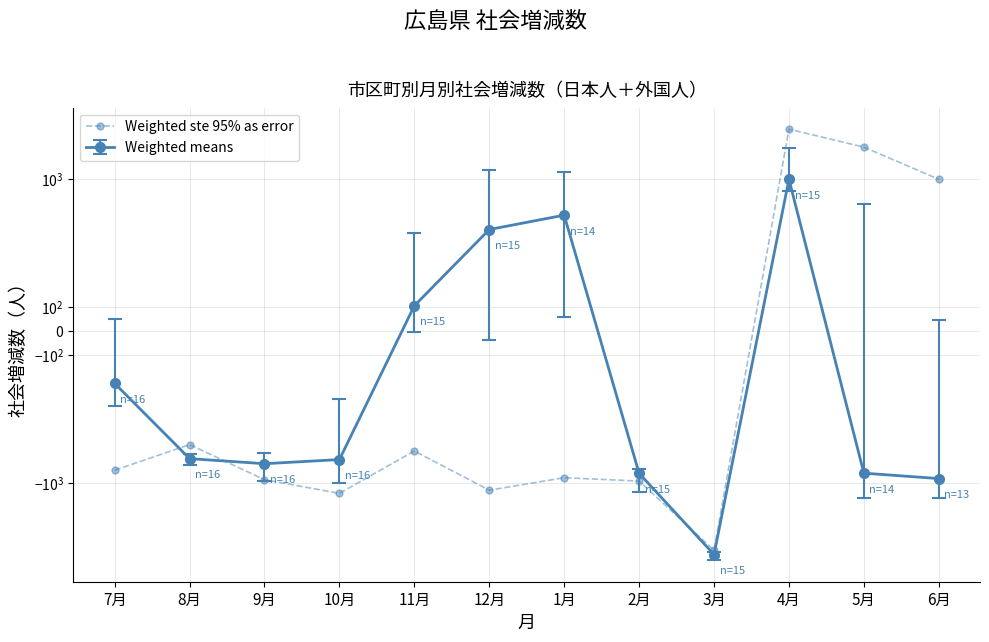

What is the difference between the maximum and minimum values?

7136